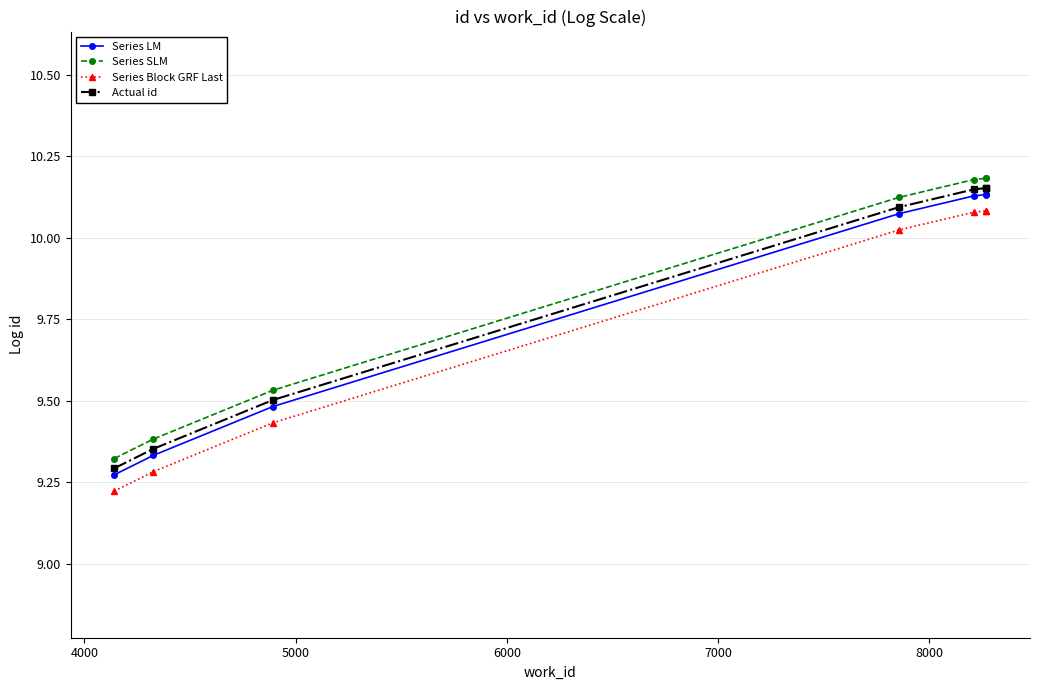

True or false: Series LM and Series Block GRF Last cross at least once.

False